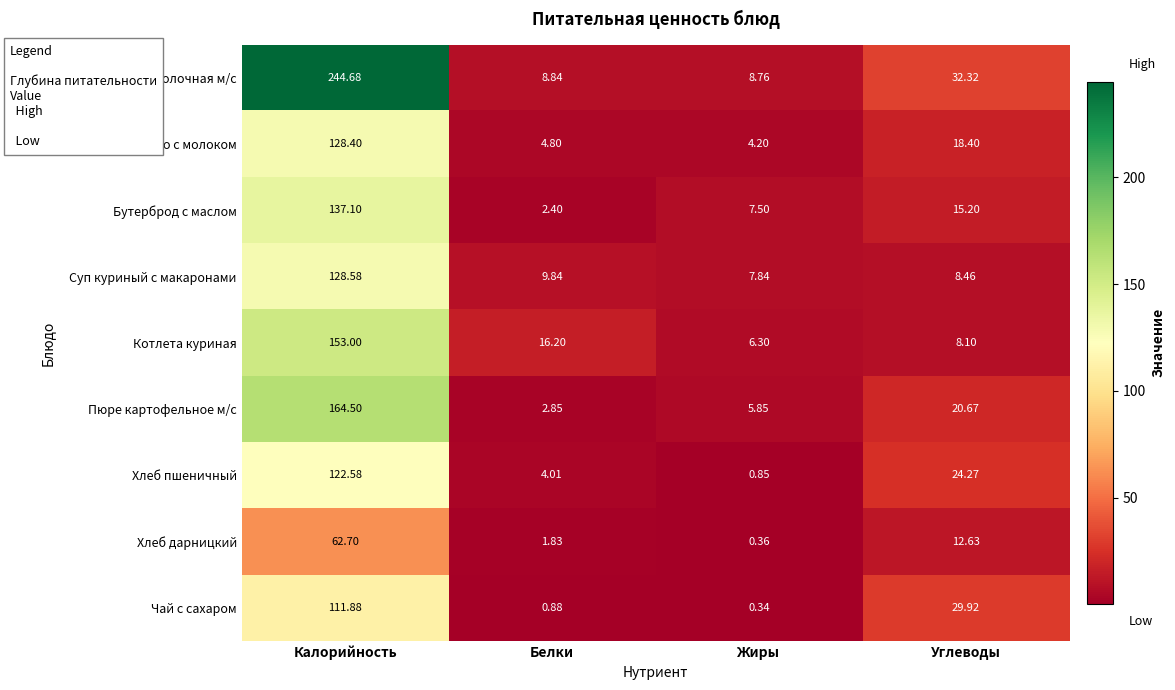

What is the spread (max minus min) of values at Жиры?

8.4